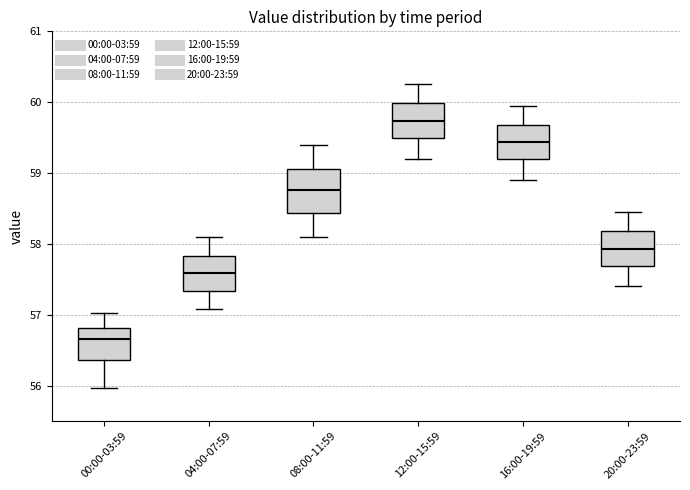

Where is the upper edge of the box for 04:00-07:59 on the y-axis? The values are not printed on the chart, so give them approximately, as read against the axis.

57.8